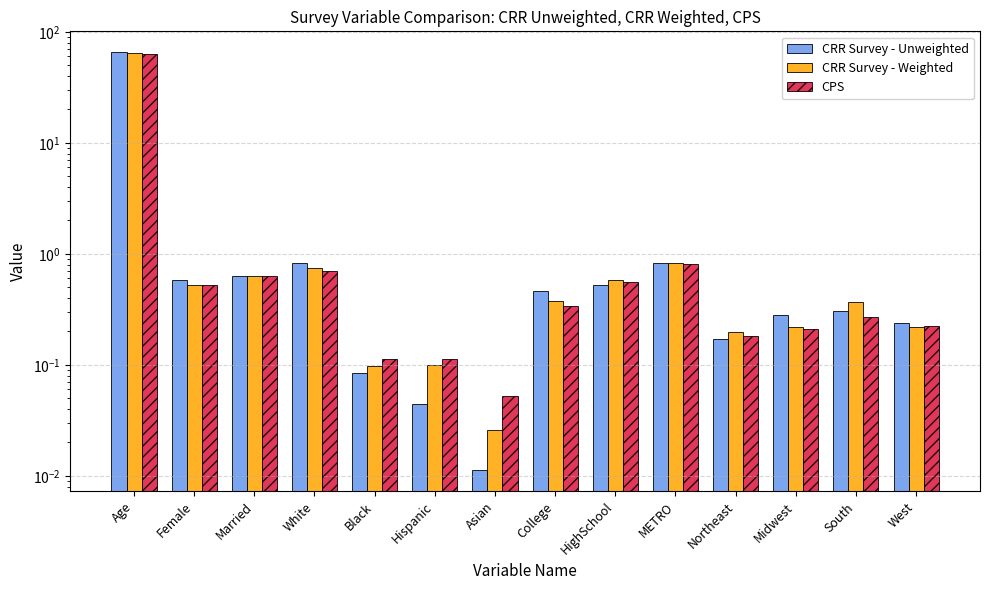

The value of CRR Survey - Weighted at West is 0.1. True or false?

False